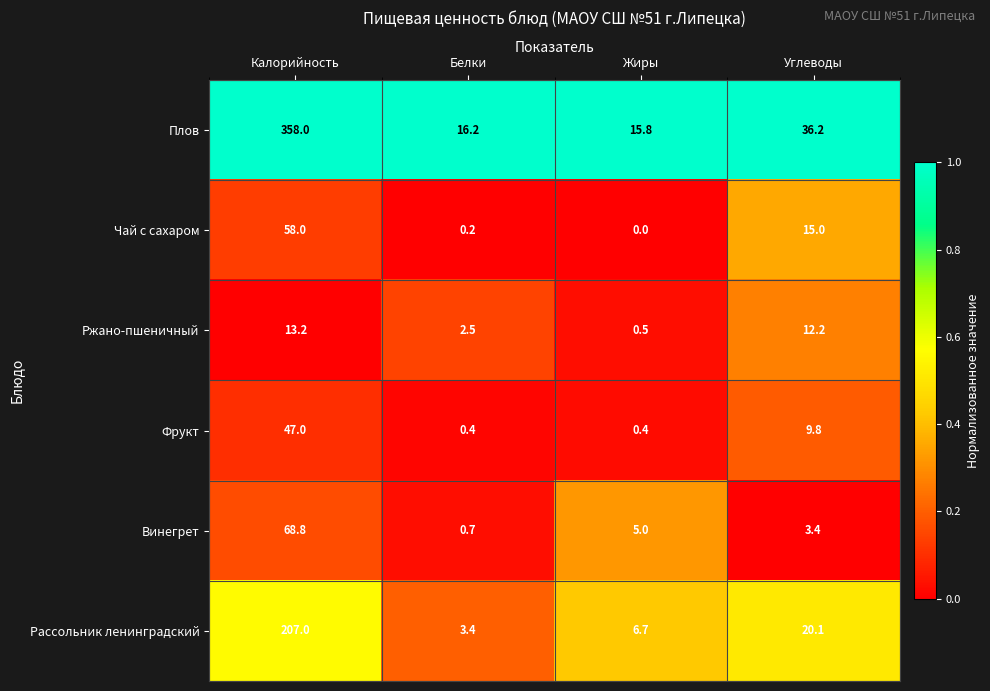

The Ржано-пшеничный series shows 0.5 at Жиры. True or false?

True